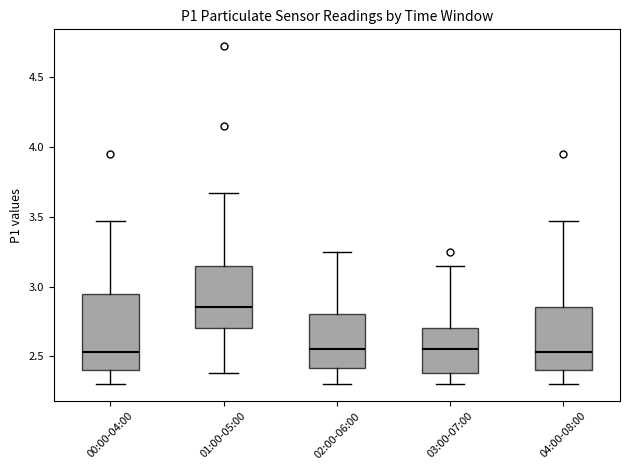

Where does the upper whisker of the box for 00:00-04:00 end on the y-axis? The values are not printed on the chart, so give them approximately, as read against the axis.

3.45